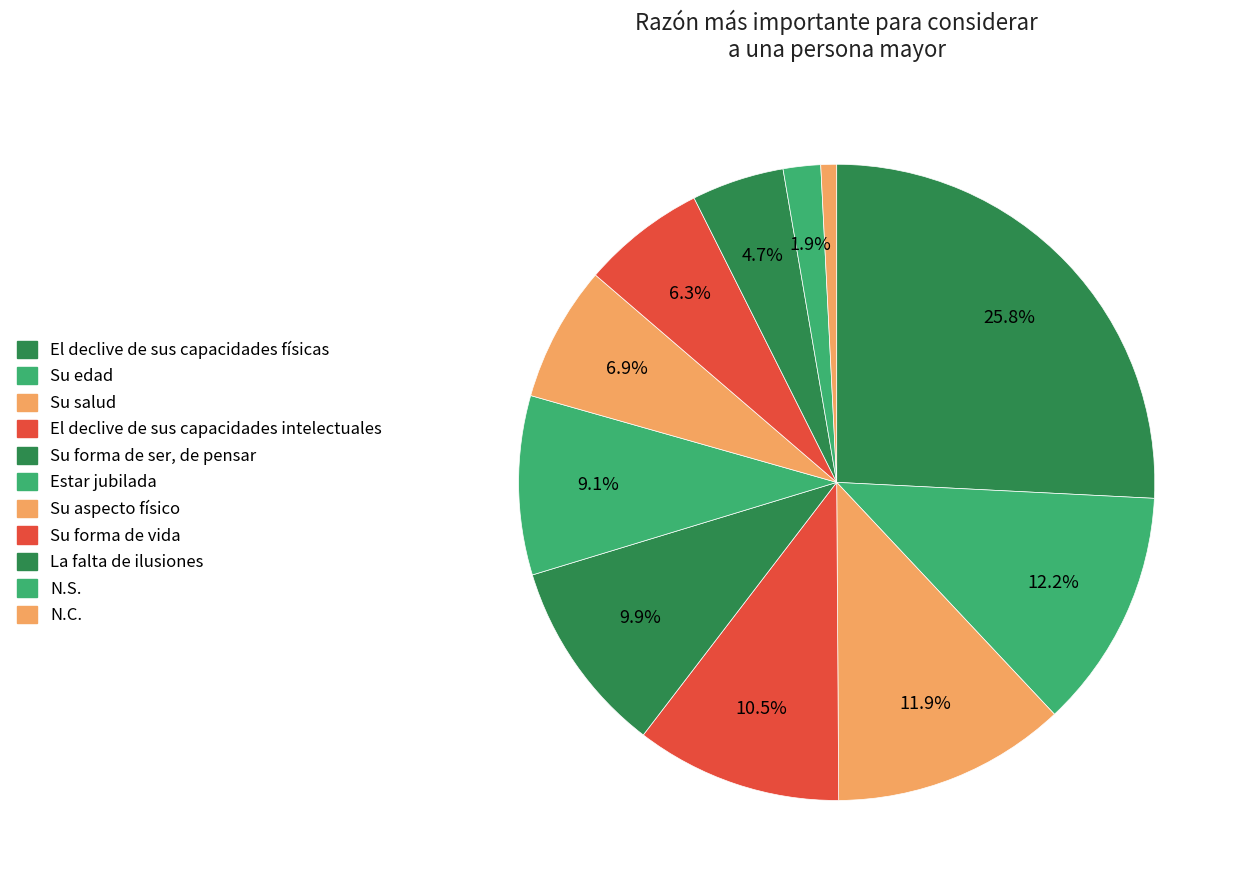

Is there any slice that represents more than half of the pie?

No